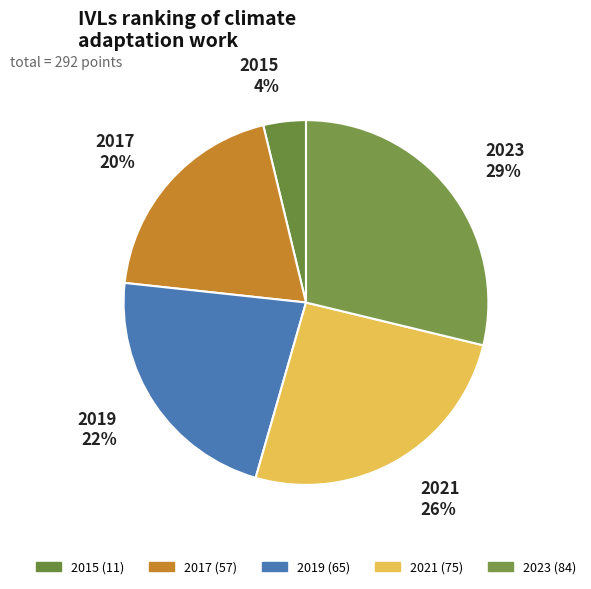

What is the ratio of the value at 2023 to the value at 2017?

1.5